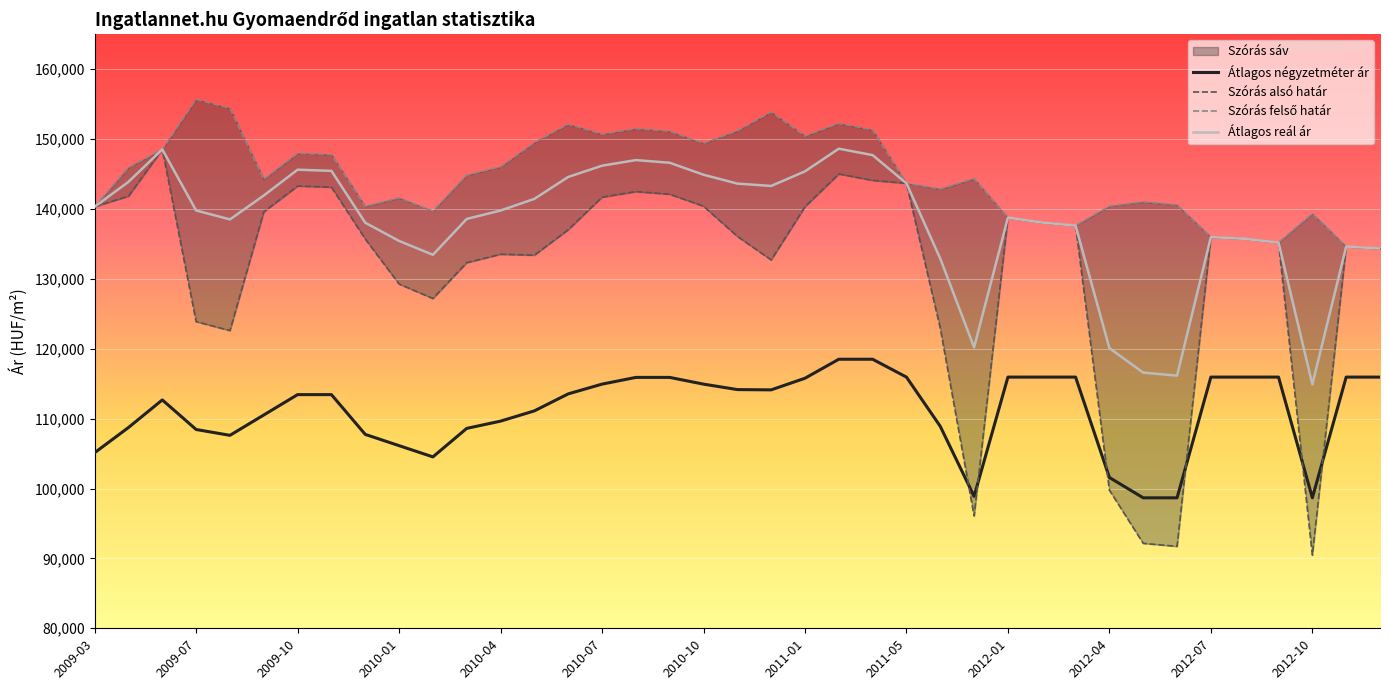

What is the difference between the maximum and minimum values in the Szórás felső határ series?

21343